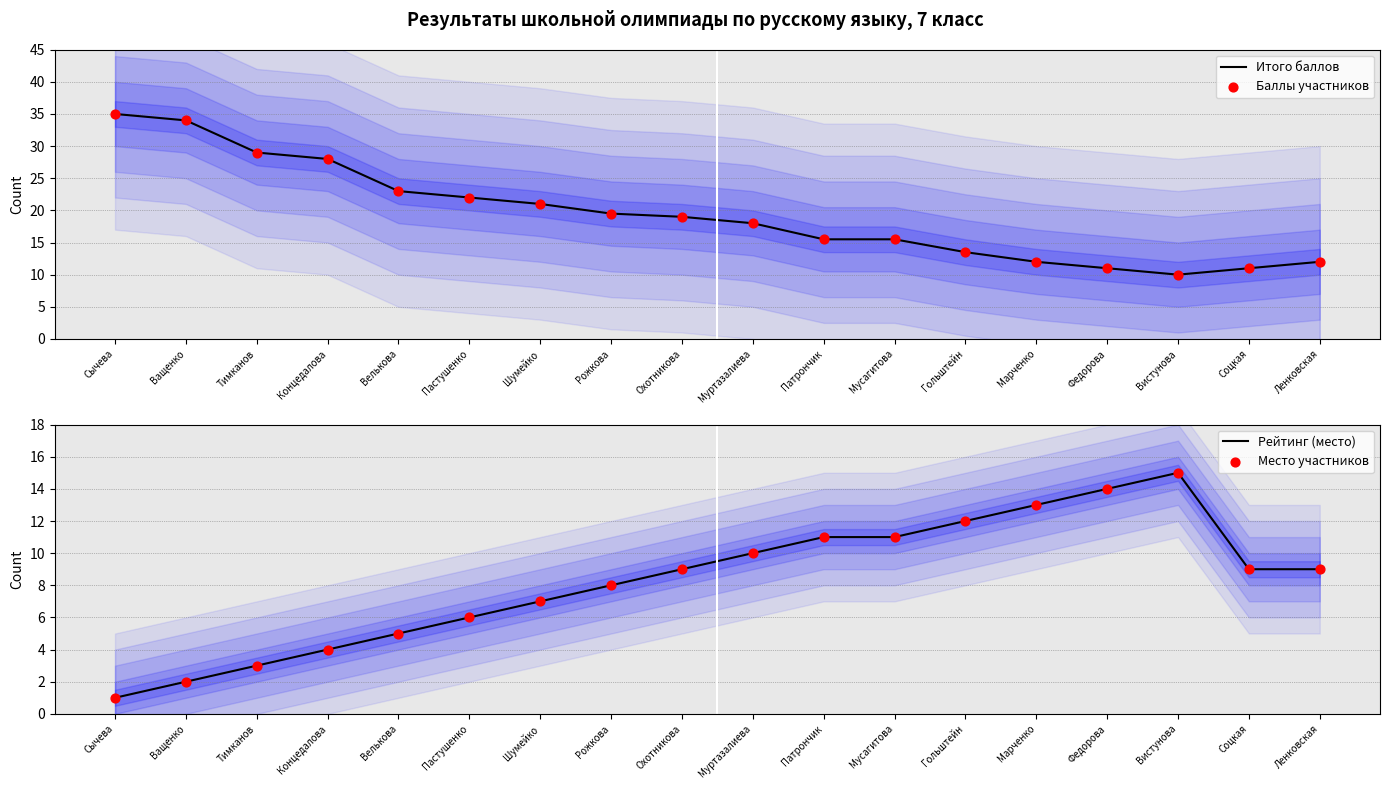

Which series reaches the maximum Y coordinate?

Итого баллов